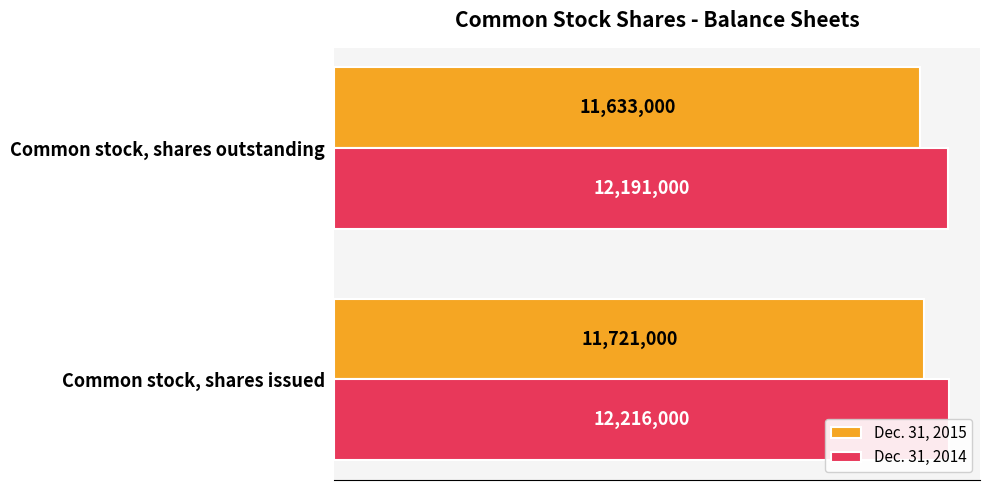

What is the value of the Dec. 31, 2014 bar at the 2nd from the left?

12191000